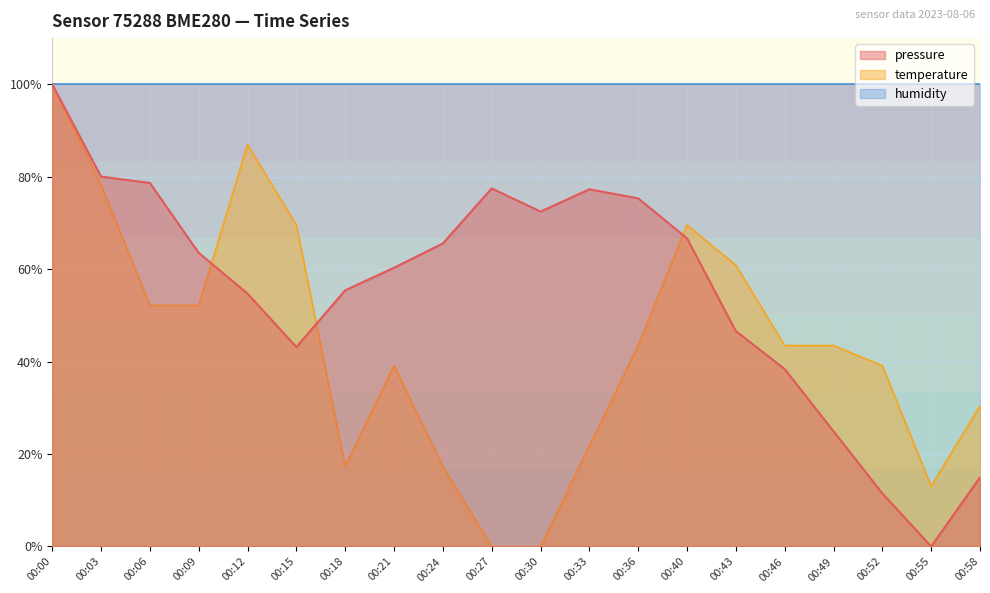

What is the value of the pressure point at the 2nd from the left?

80.0